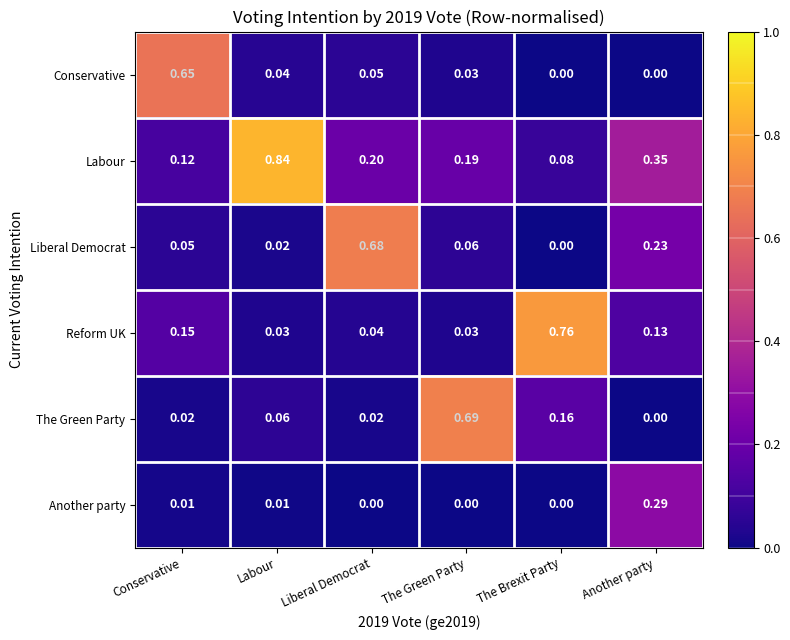

Rank the categories by Liberal Democrat value from lowest to highest.

The Brexit Party, Labour, Conservative, The Green Party, Another party, Liberal Democrat